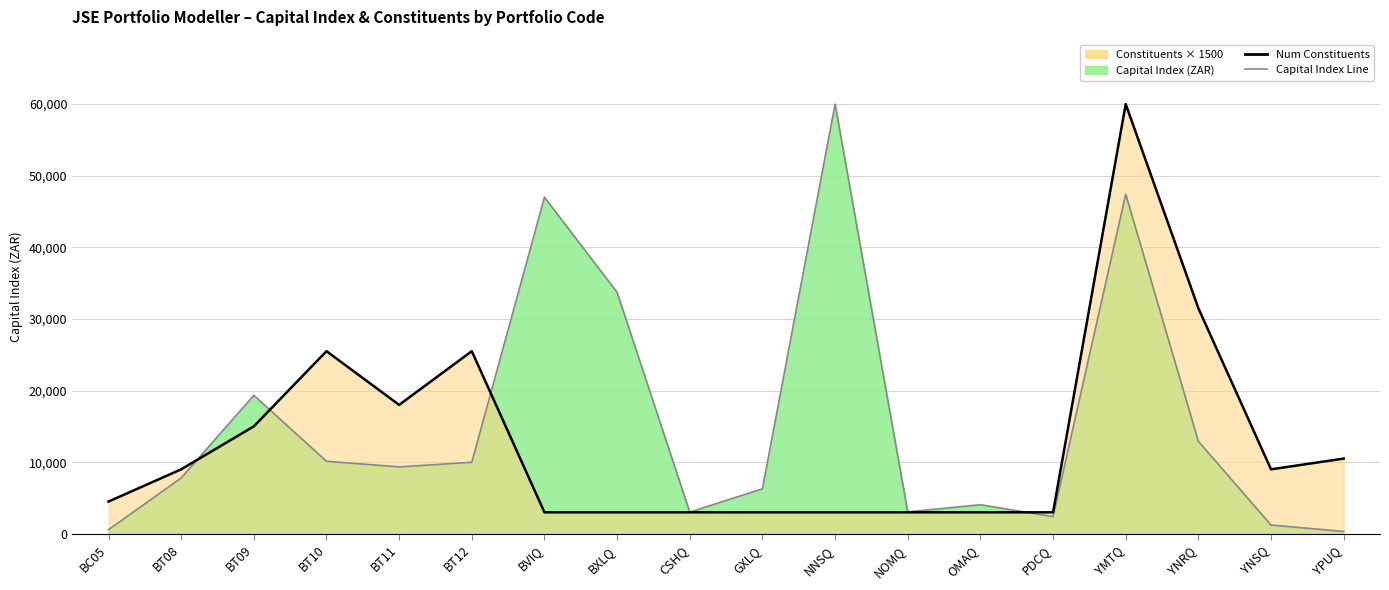

What is the total value across all series at YNSQ?

10220.0